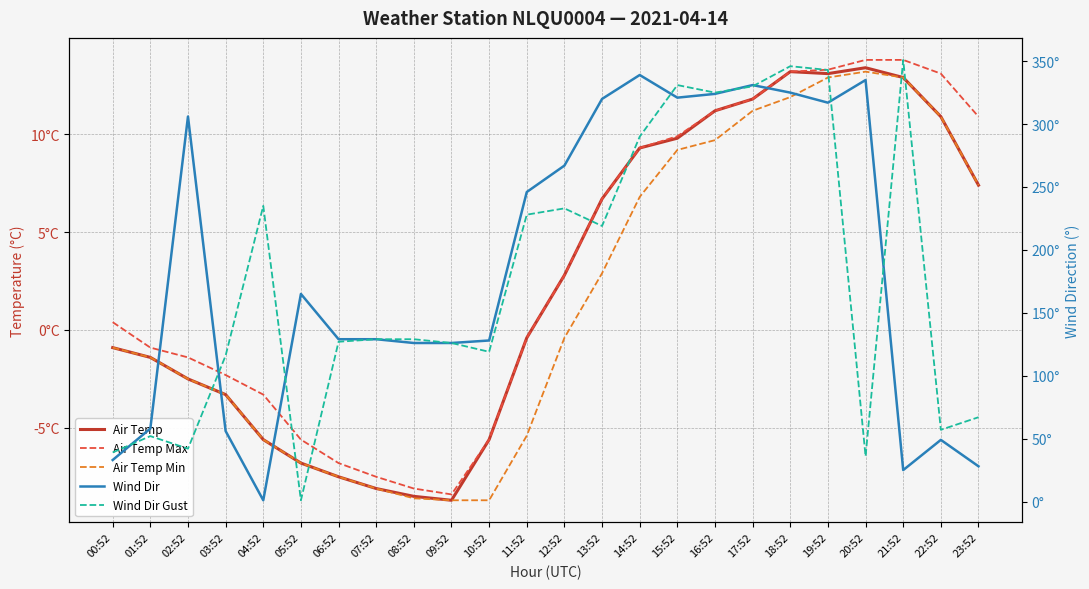

Which category has the highest value across all series?

21:52